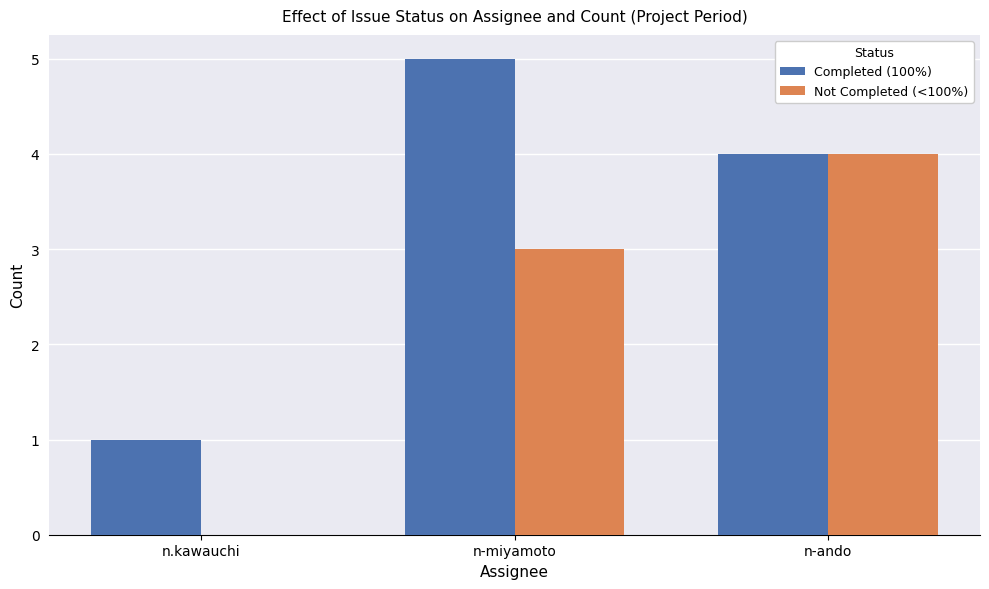

What is the highest value of the Completed (100%) series?

5